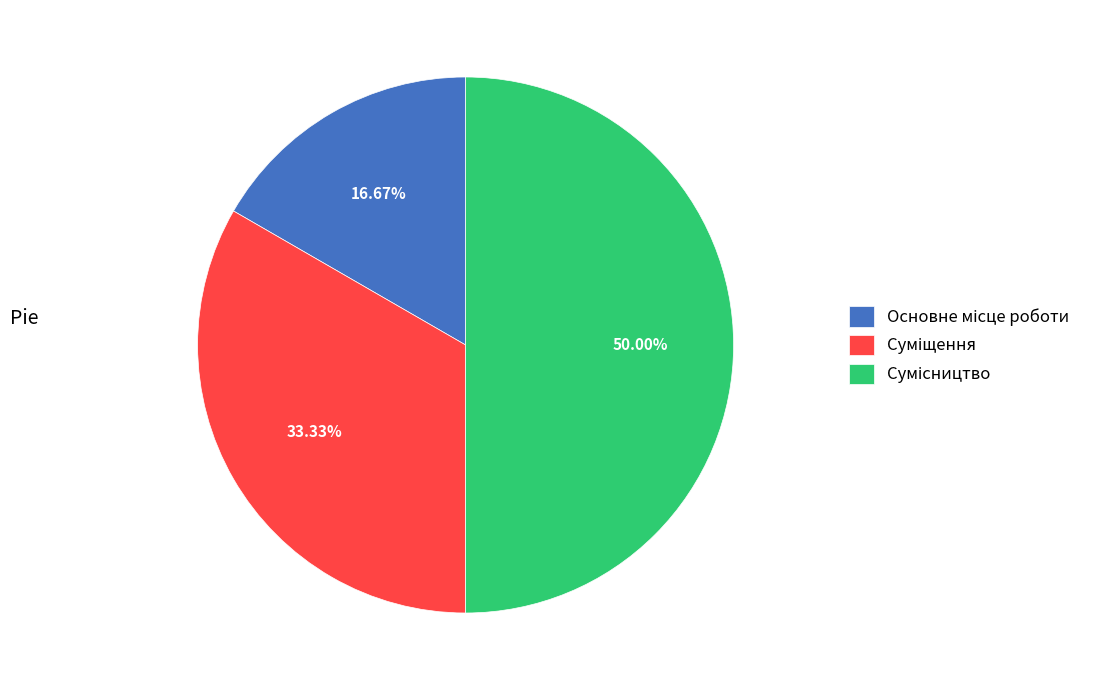

What is the total percentage of Основне місце роботи and Суміщення?

50.0%